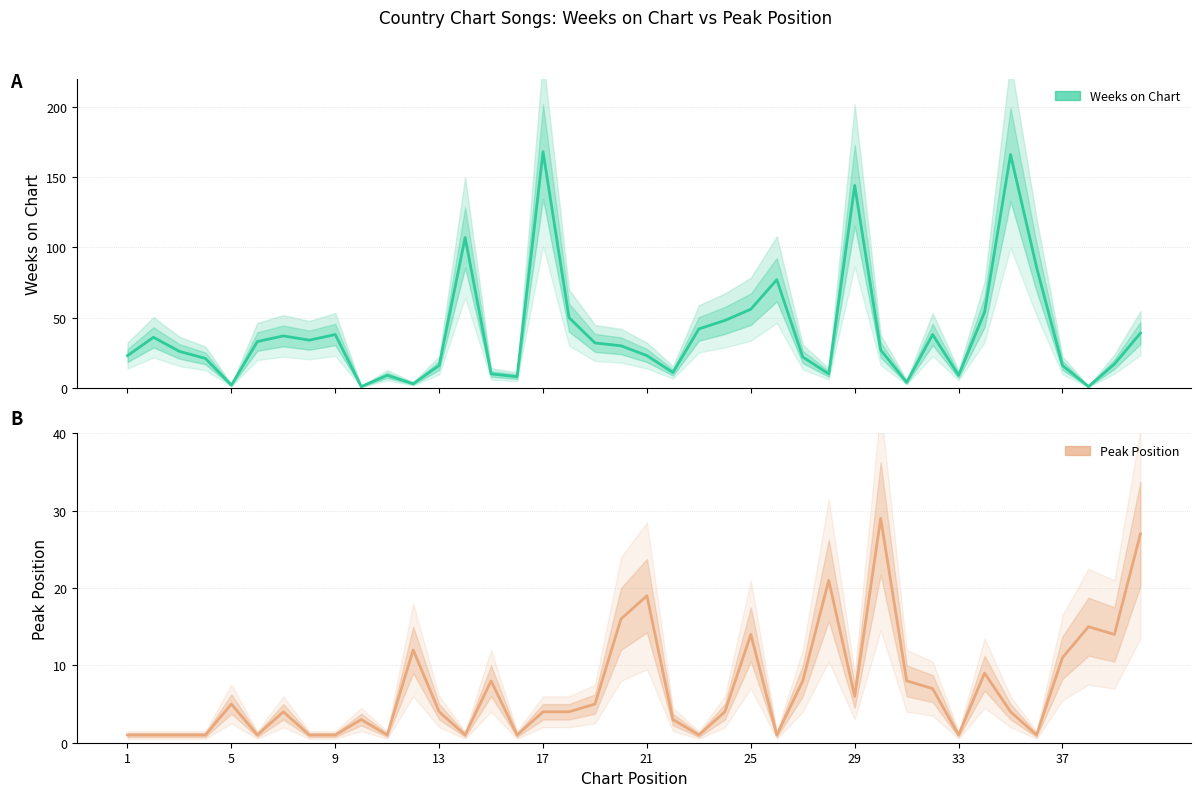

What are all the series names shown in the legend?

Weeks on Chart, Peak Position